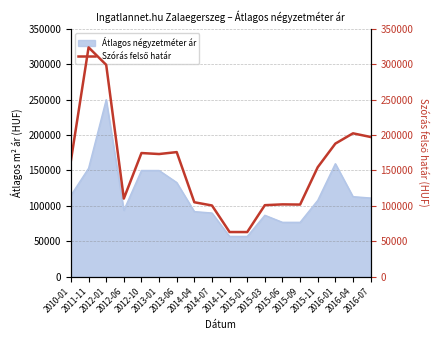

What is the highest value of the Átlagos négyzetméter ár series?

250000